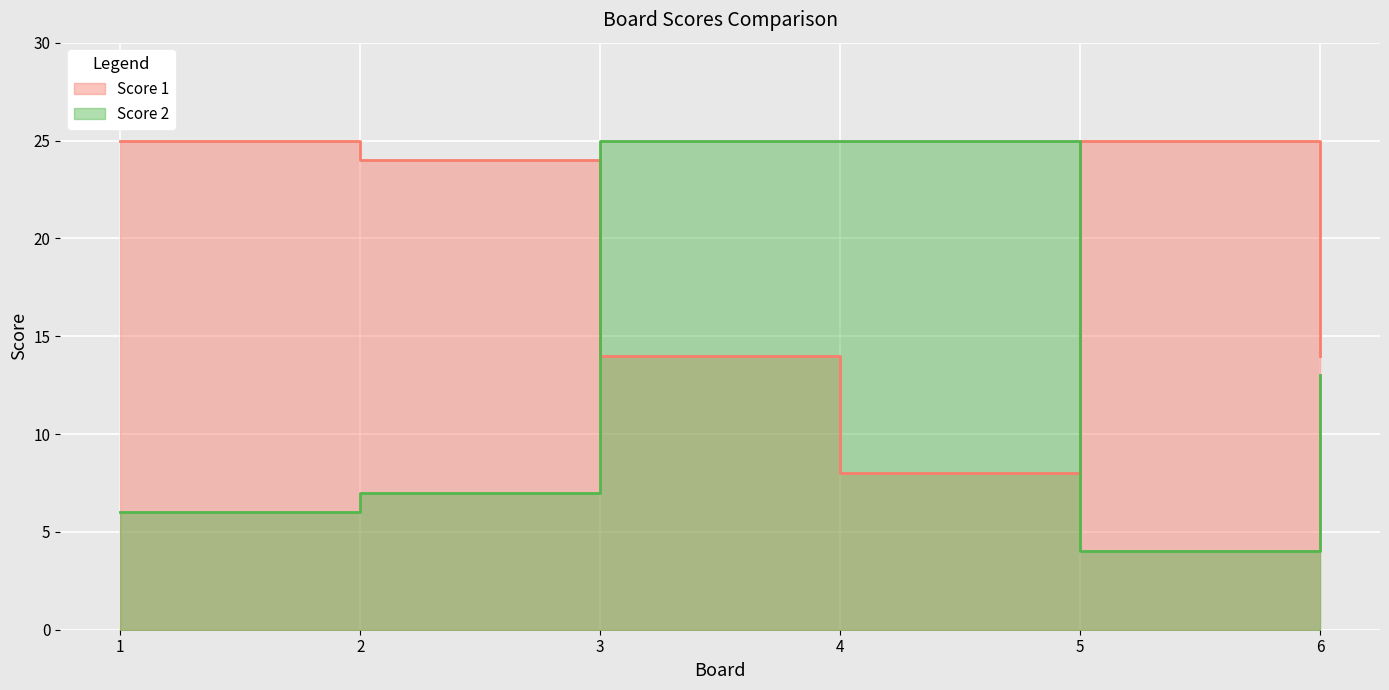

How many times do Score 1 and Score 2 cross each other?

2